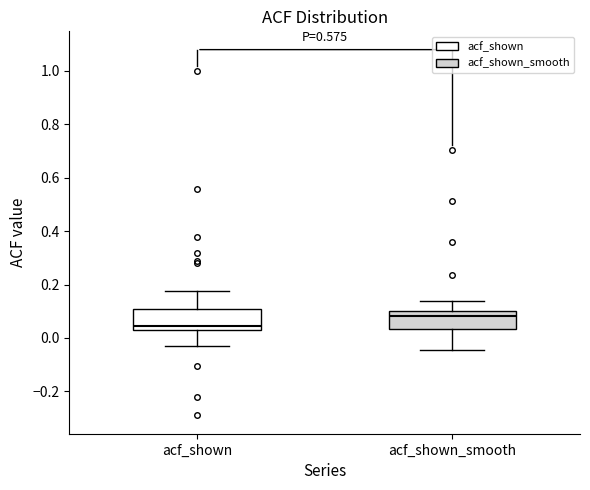

Reading left to right, transcribe this box plot: for each box, give where its median line is, the range the box spans, and where its two whiskers end, as read against the y-axis. The values are not printed on the chart, so give them approximately, as read against the axis.

acf_shown: median 0.04, box 0.02 to 0.10, whiskers -0.02 to 0.18
acf_shown_smooth: median 0.08, box 0.04 to 0.10, whiskers -0.04 to 0.14